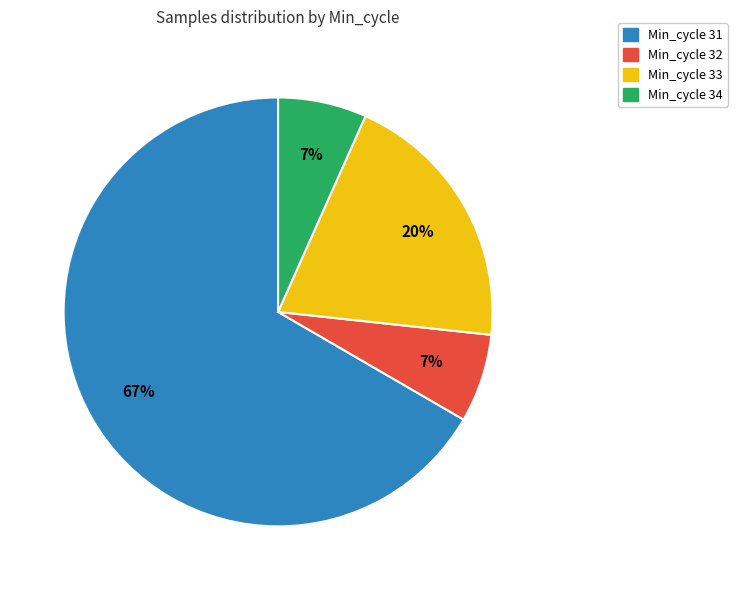

Does any single category account for the majority?

Yes